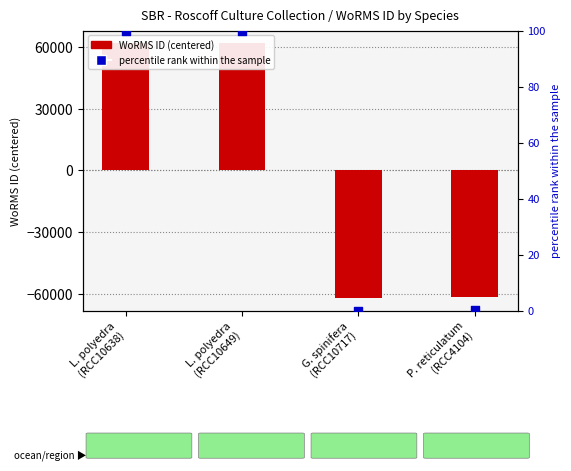

Which series has the largest Y range (max minus min)?

WoRMS ID (centered)